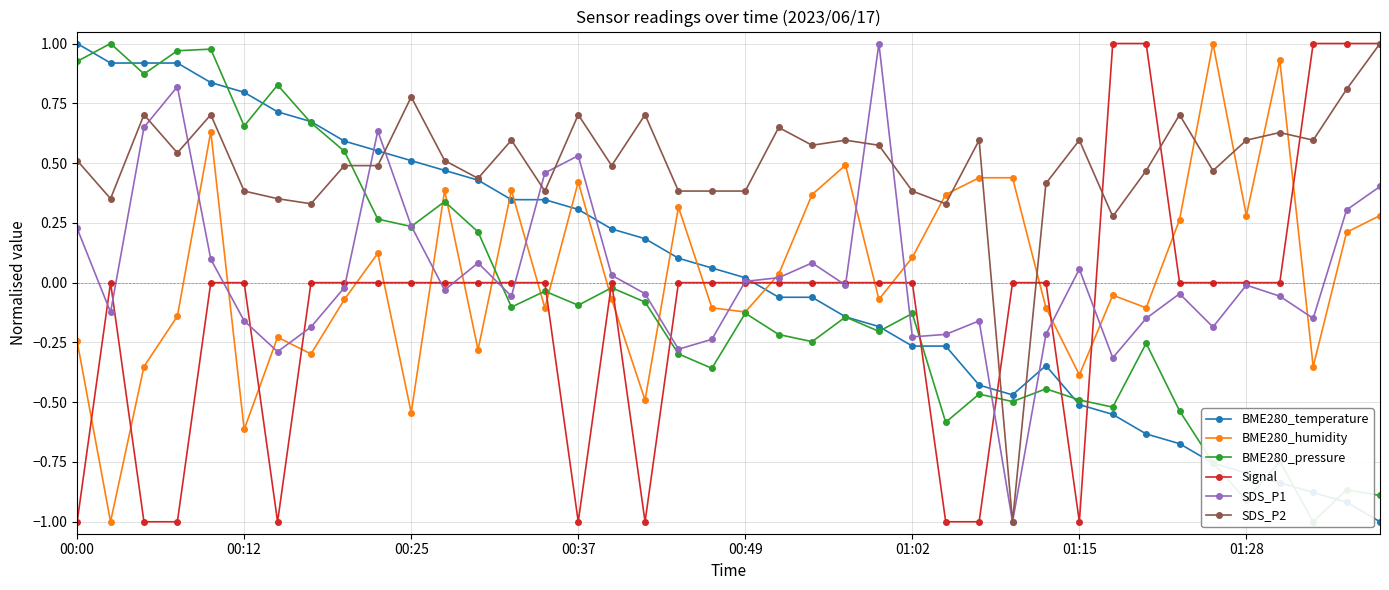

Which label corresponds to the smallest value in the chart?

39